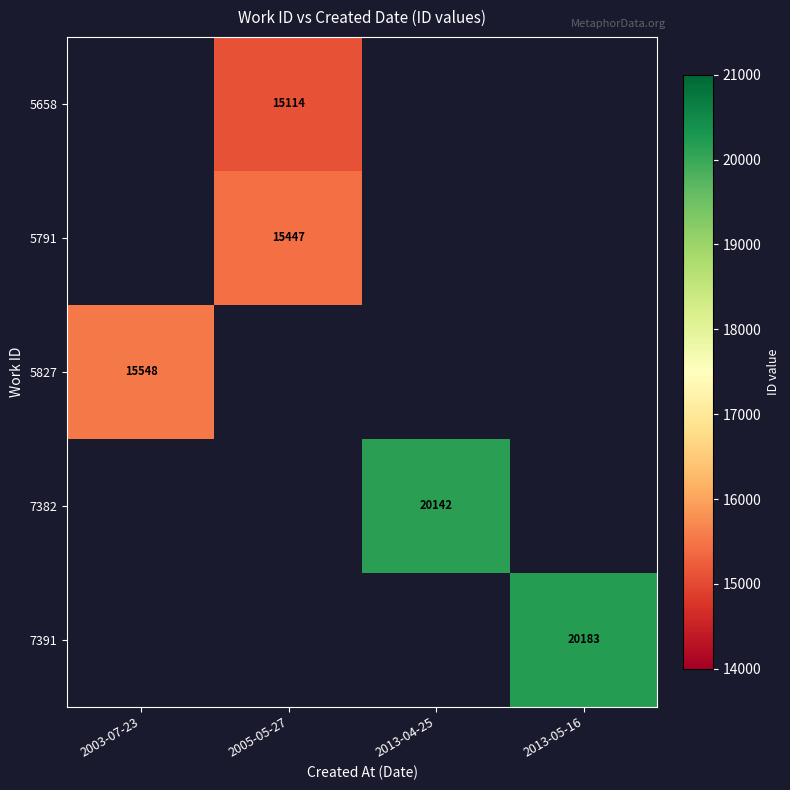

How many series are shown in this chart?

5